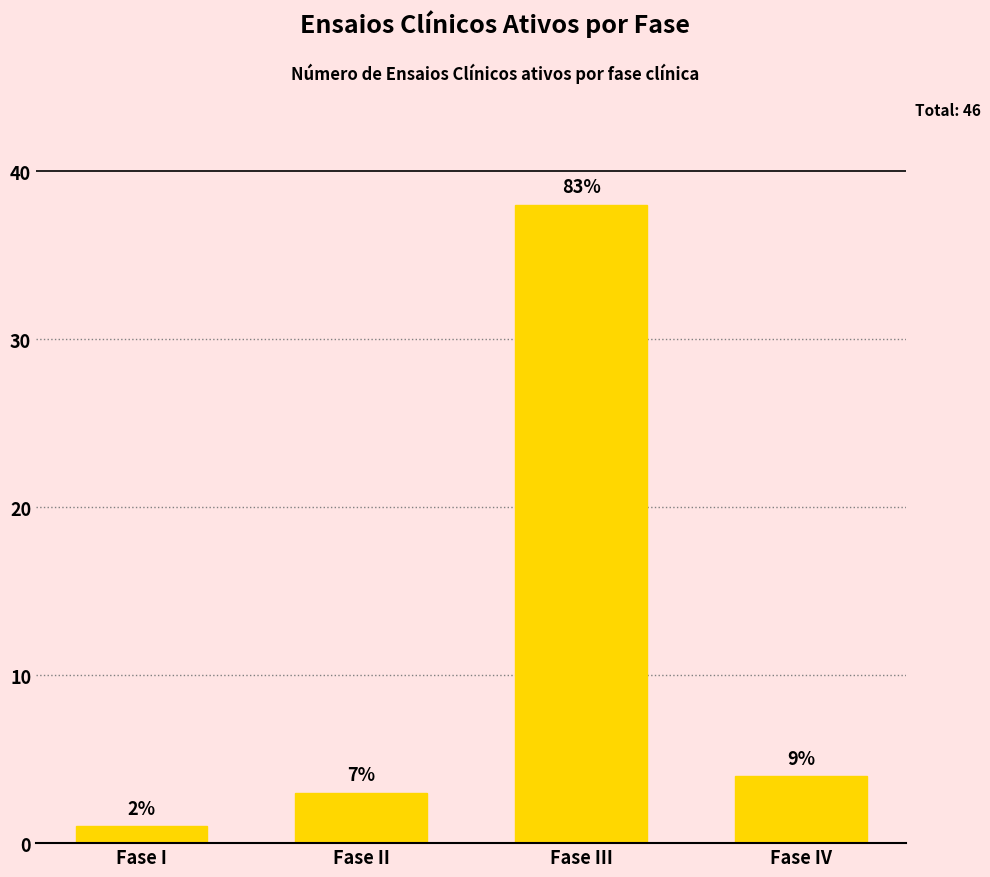

Rank the categories by value from lowest to highest.

Fase I, Fase II, Fase IV, Fase III